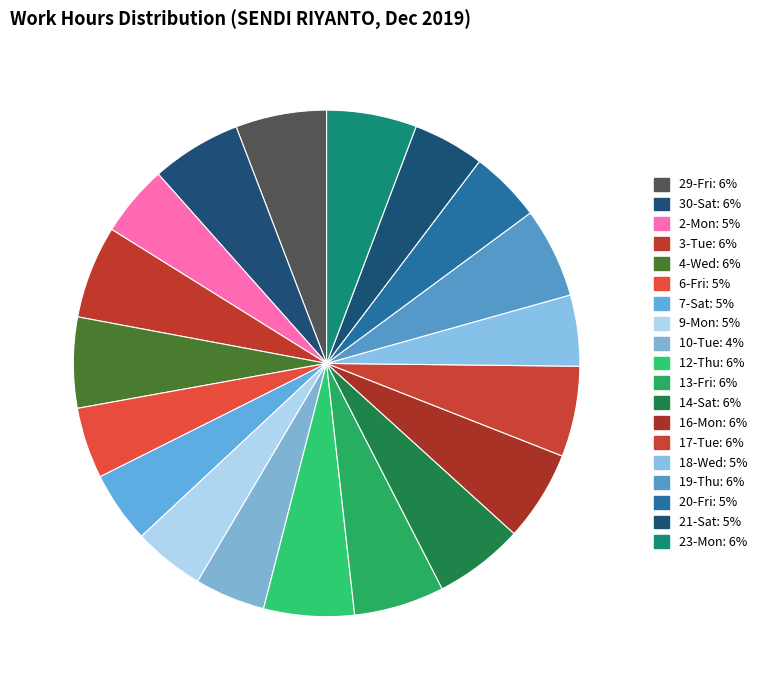

How many segments does this pie chart have?

19